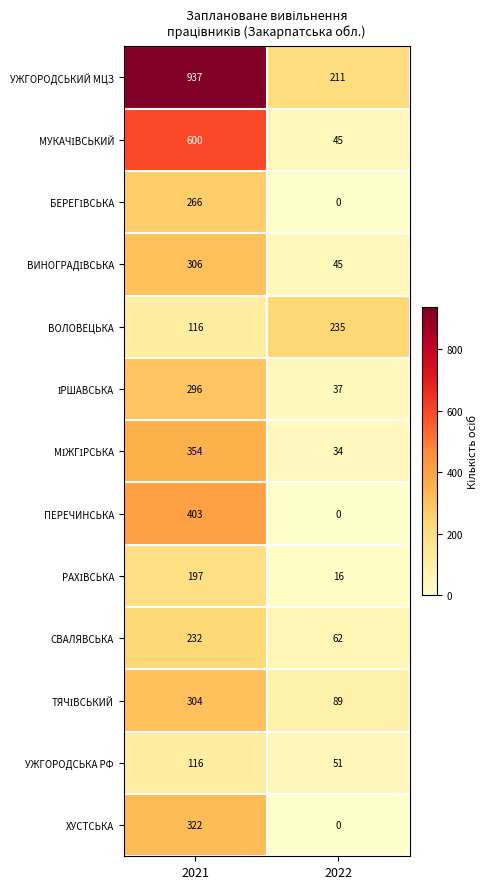

What is the difference between the maximum and minimum values in the СВАЛЯВСЬКА series?

170